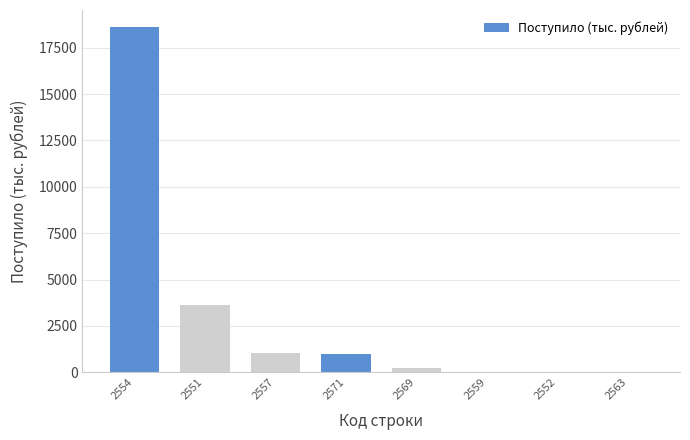

What is the approximate value at 2557?

1051